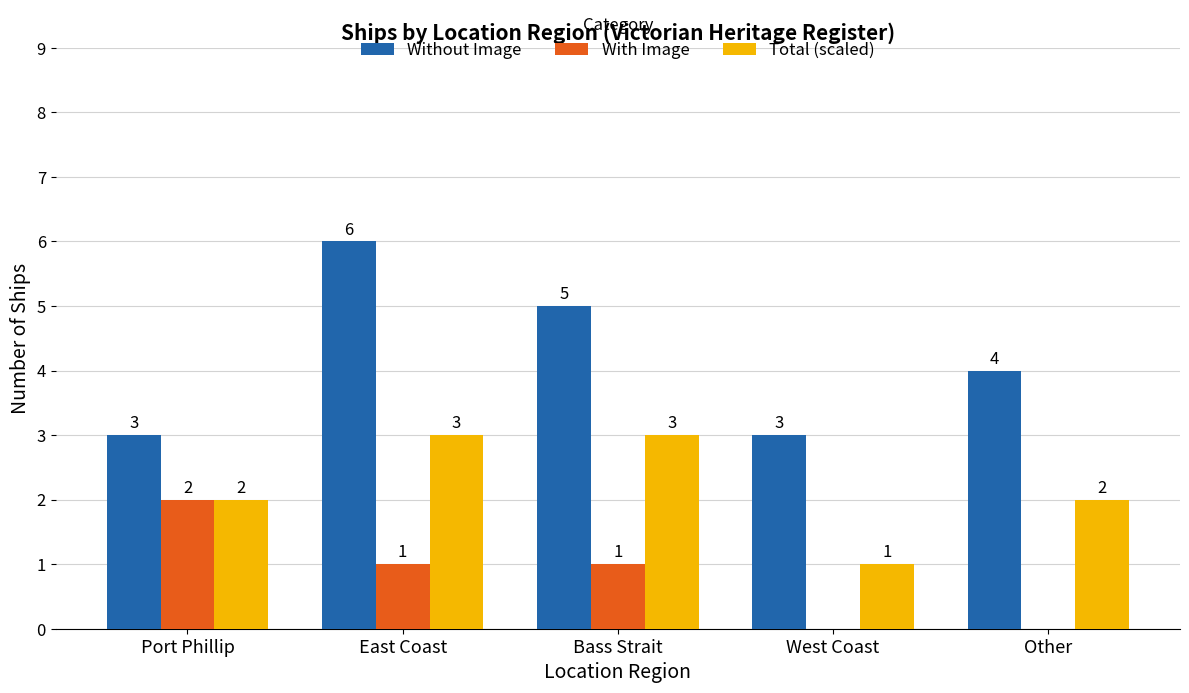

Between Port Phillip and West Coast, which series saw the biggest shift?

With Image